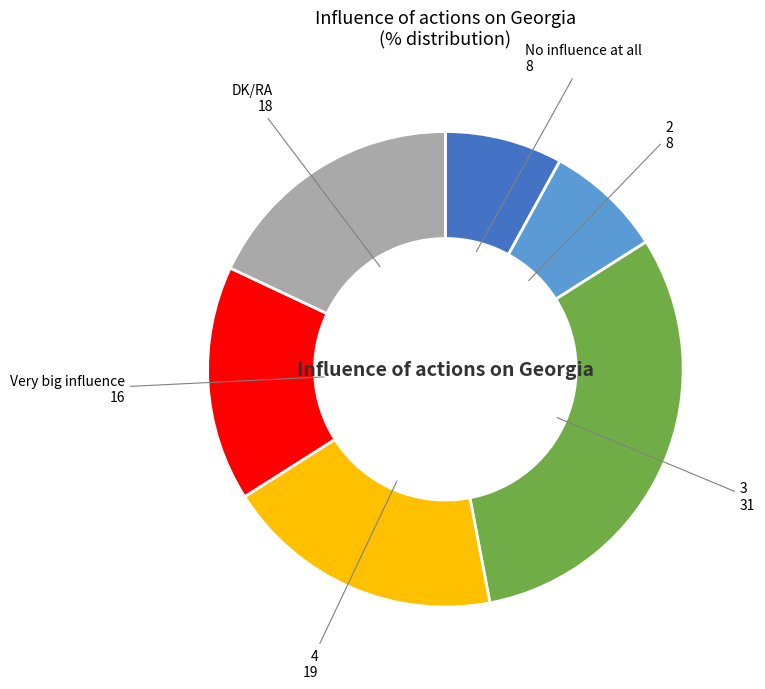

Which slice is the largest?

3